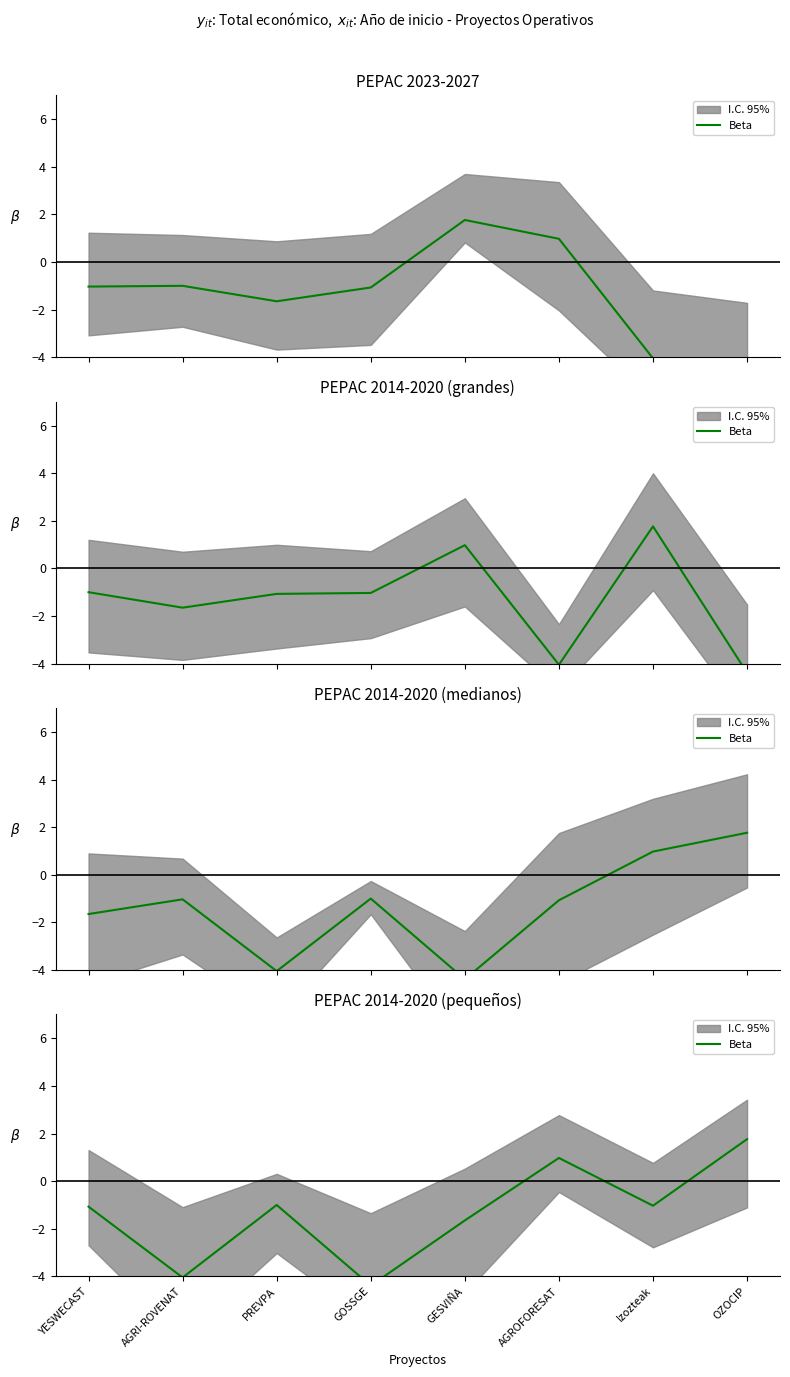

True or false: there are more than 0 points higher than both neighbors.

True